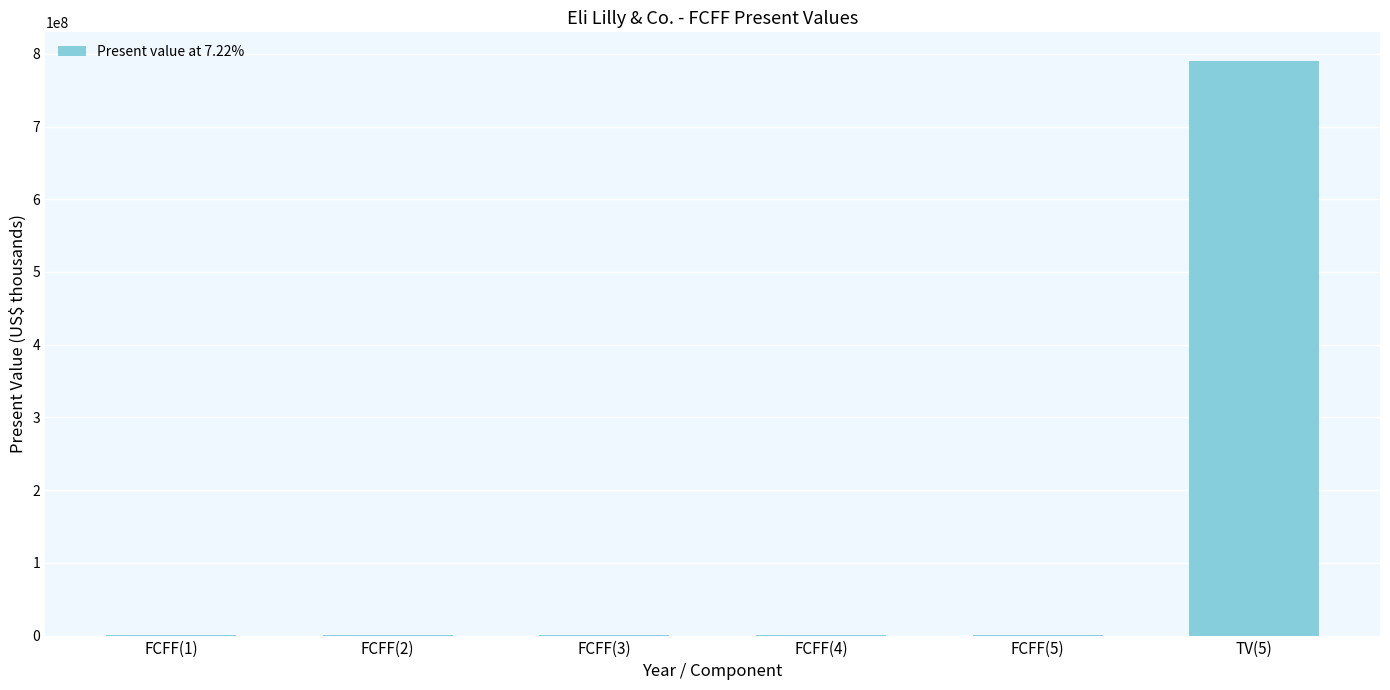

What is the sum of all values?

795867303